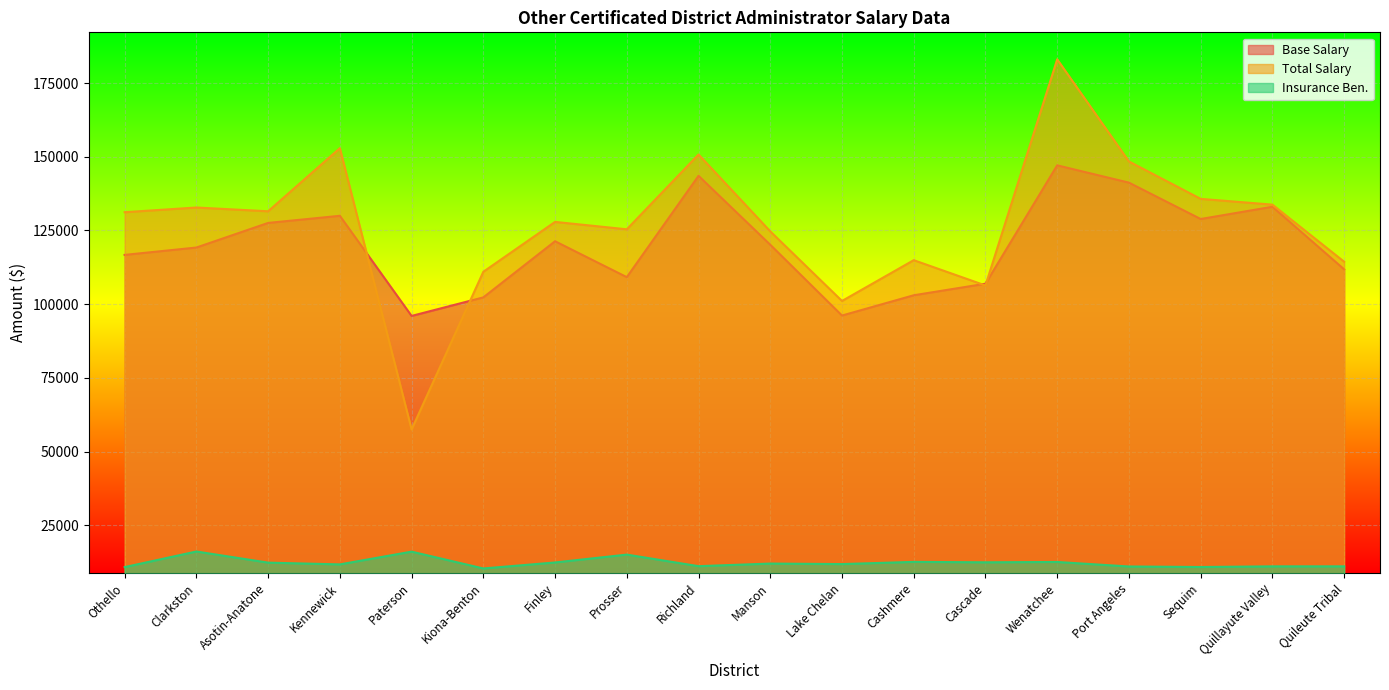

Where does the Total Salary series first go above 131181?

Clarkston